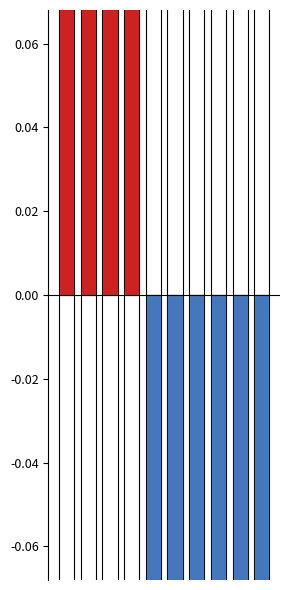

What is the lowest value of the jumlah_pasien (below mean) series?

-1.0